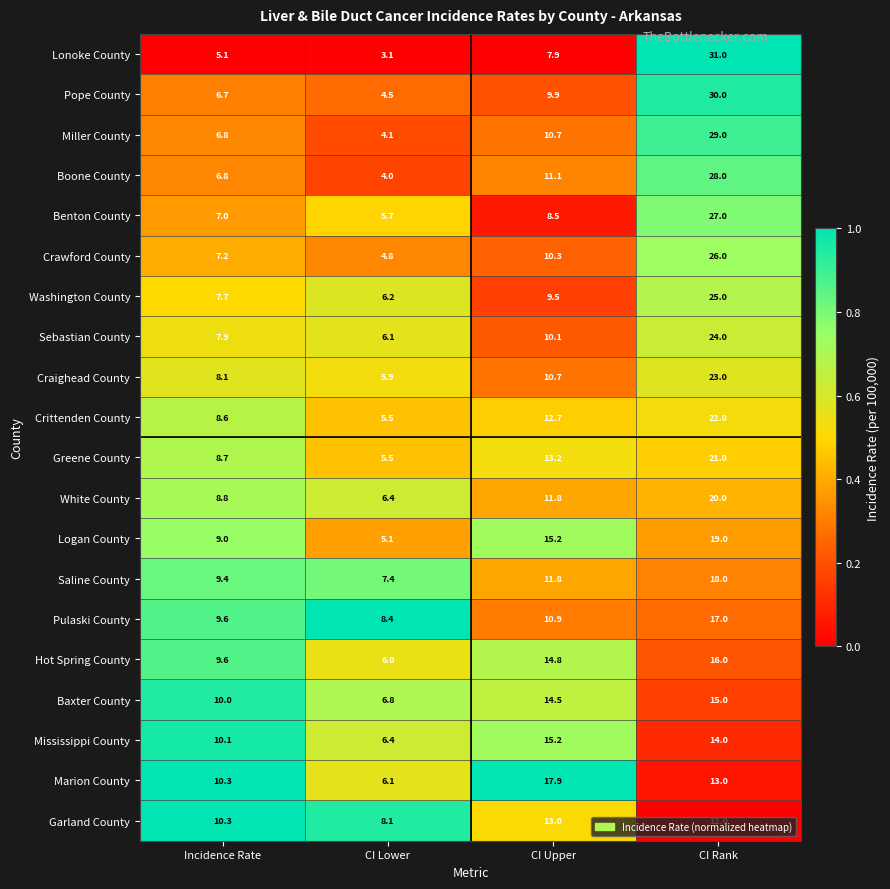

What is the difference between the highest and lowest values at CI Upper?

10.0